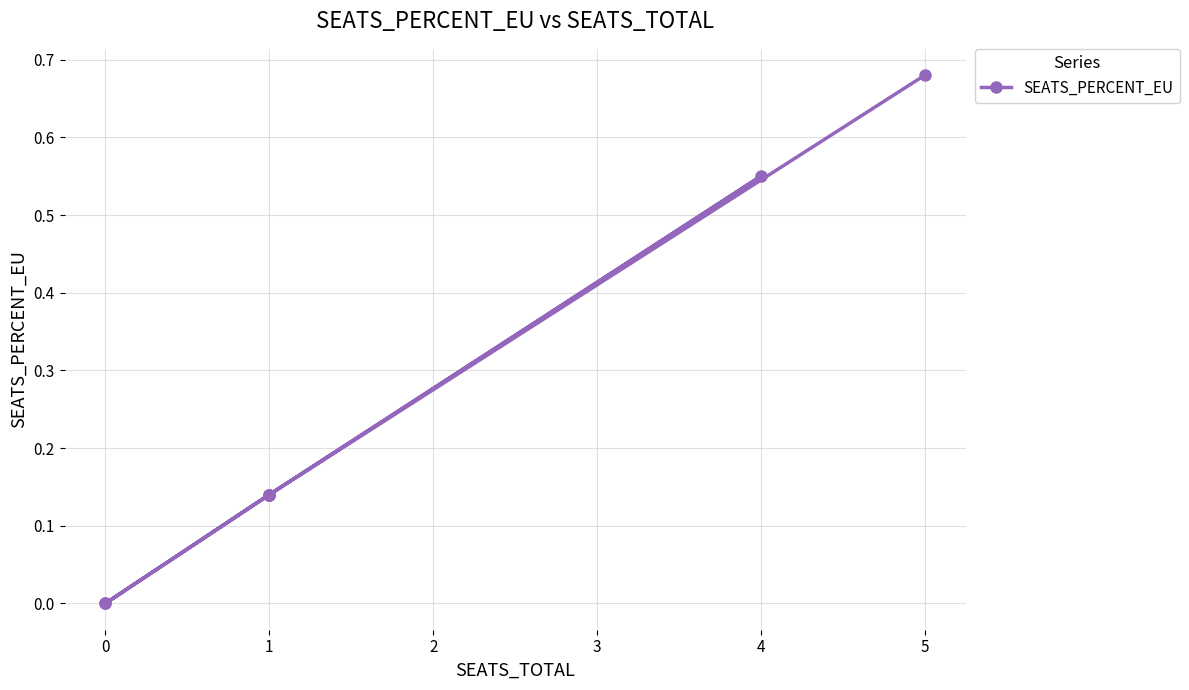

Does the chart display data point markers on the line(s)?

Yes